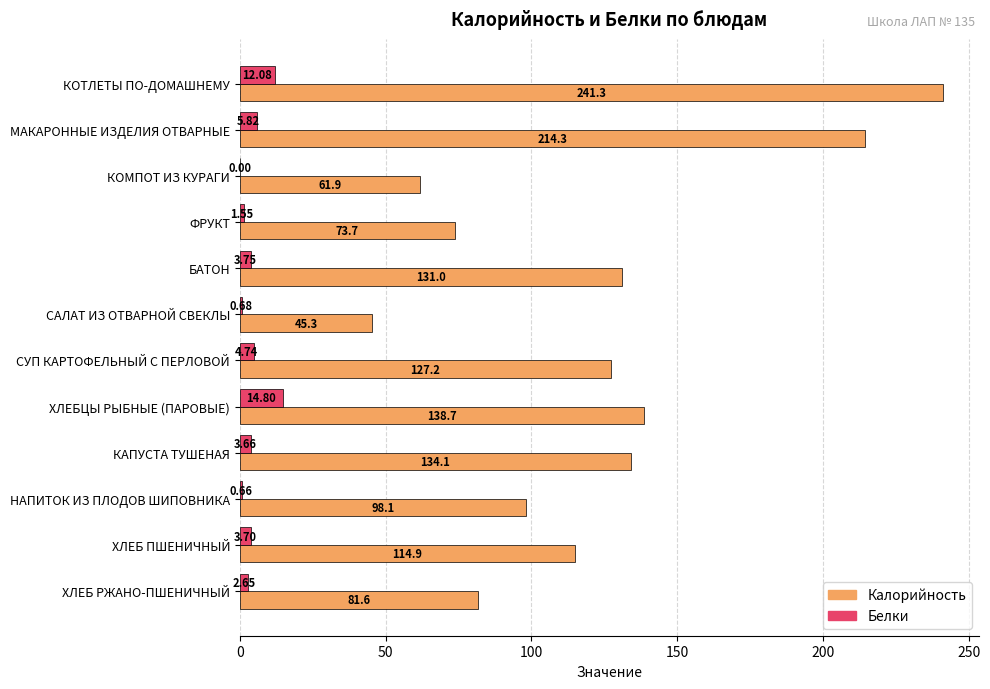

Which series changed the most between СУП КАРТОФЕЛЬНЫЙ С ПЕРЛОВОЙ and ХЛЕБ ПШЕНИЧНЫЙ?

Калорийность